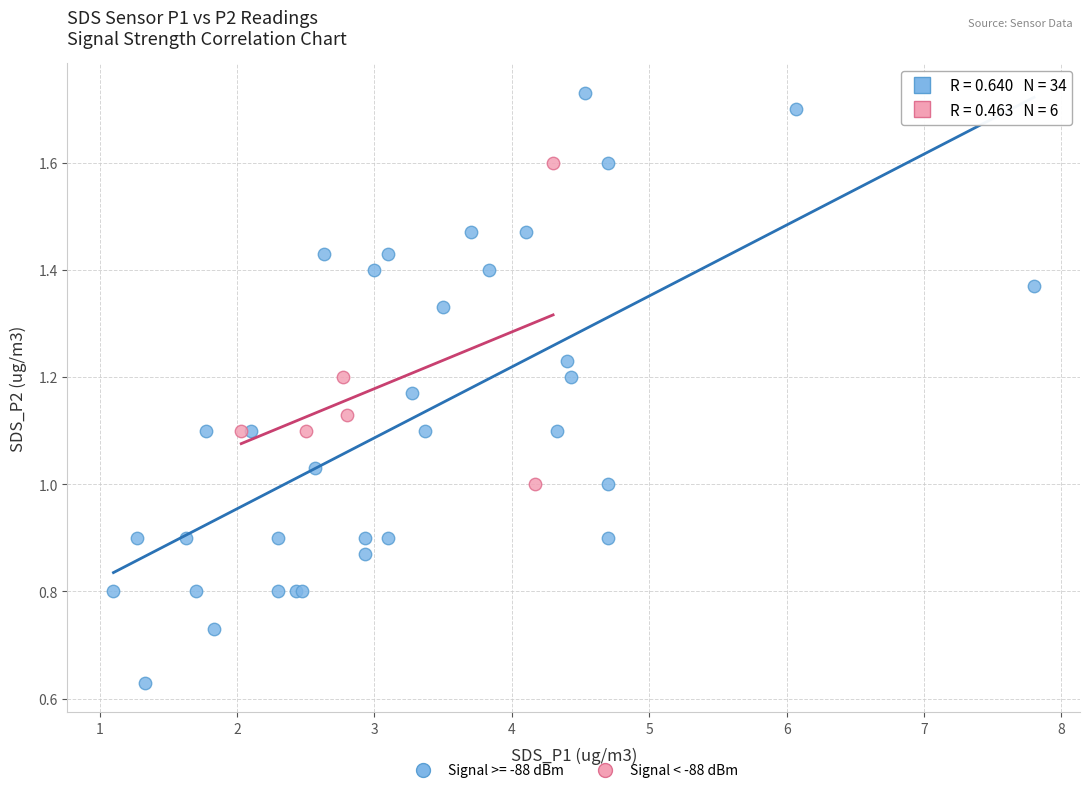

Which series contains the highest Y value?

Signal >= -88 dBm